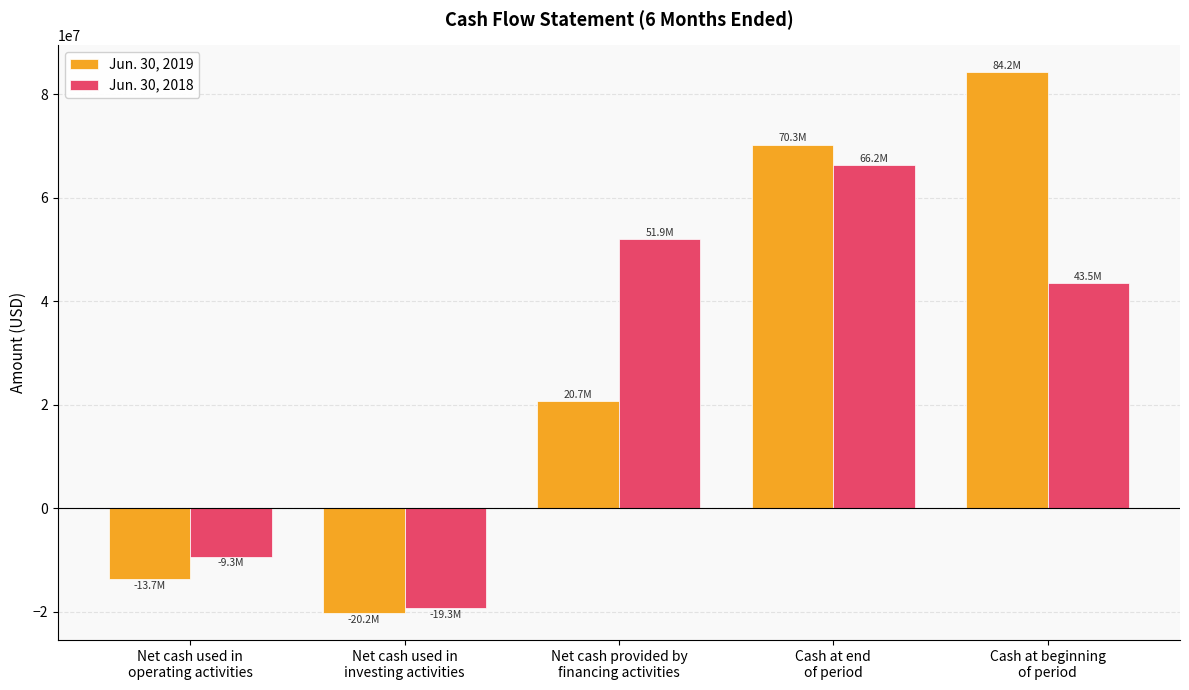

At Cash at end
of period, list the series in order from largest to smallest.

Jun. 30, 2019, Jun. 30, 2018